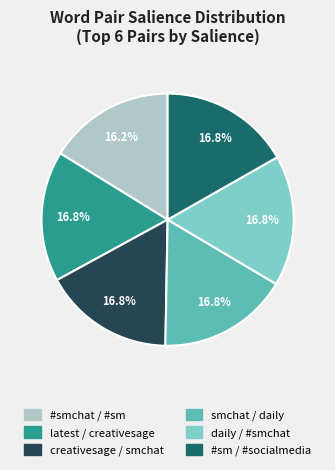

Between latest / creativesage and #smchat / #sm, which is larger?

latest / creativesage